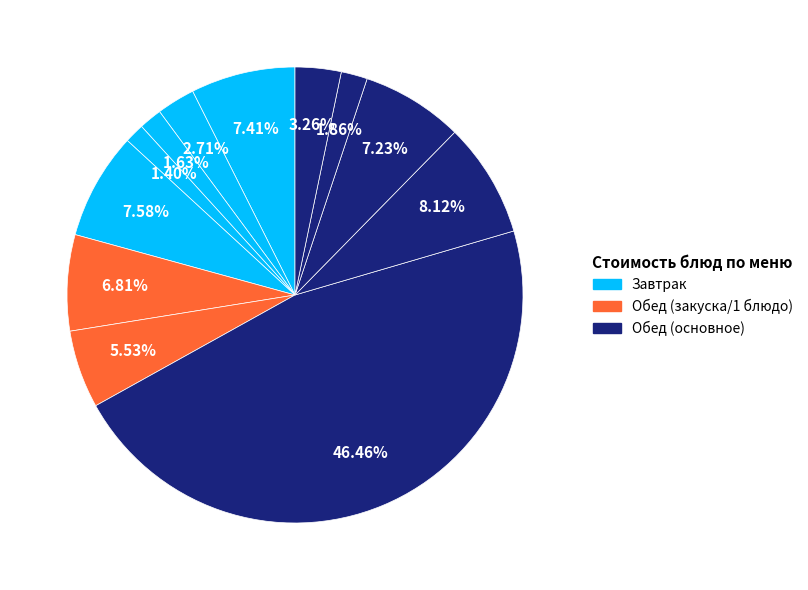

To the nearest percent, what is the difference between the largest and smallest slice percentages?

45%